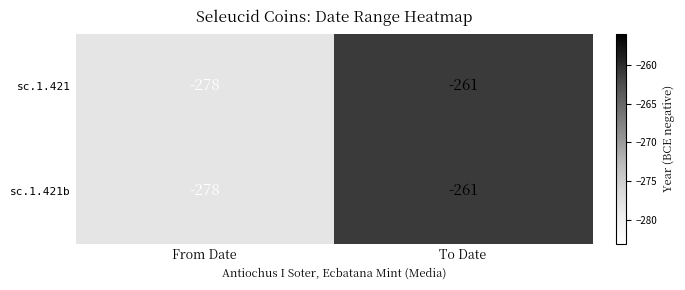

What value does the sc.1.421b series have at To Date, to the nearest 10?

-260